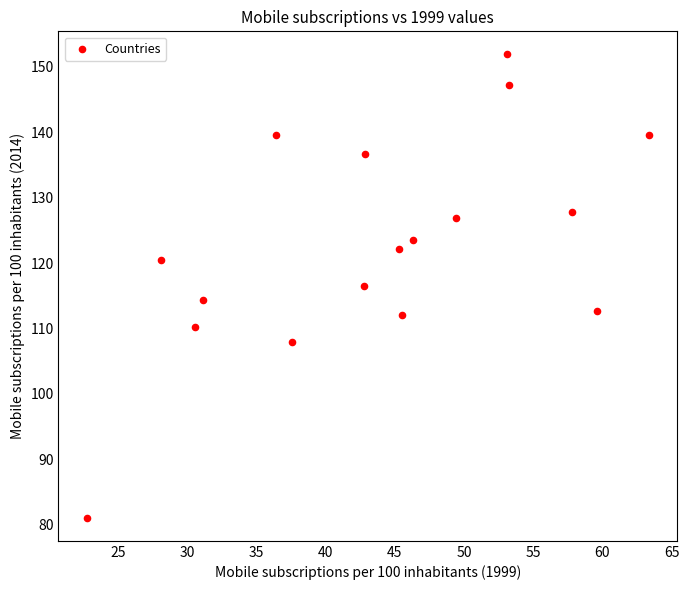

What is the range of Y values (max minus min)?

70.9